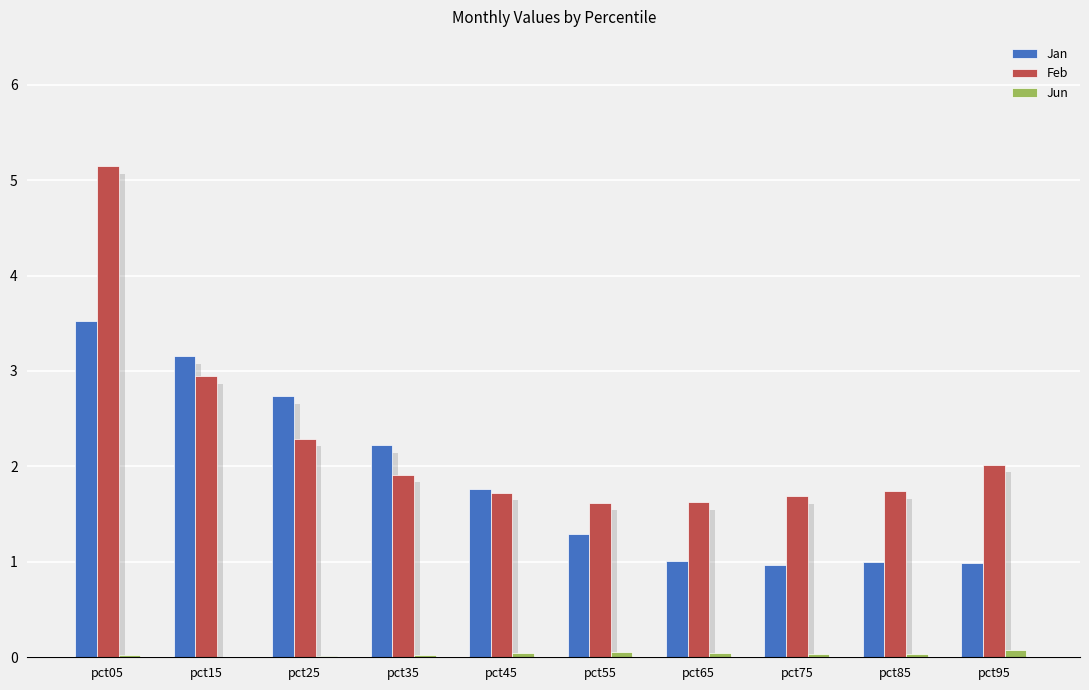

The Jan series shows 0.6 at pct85. True or false?

False